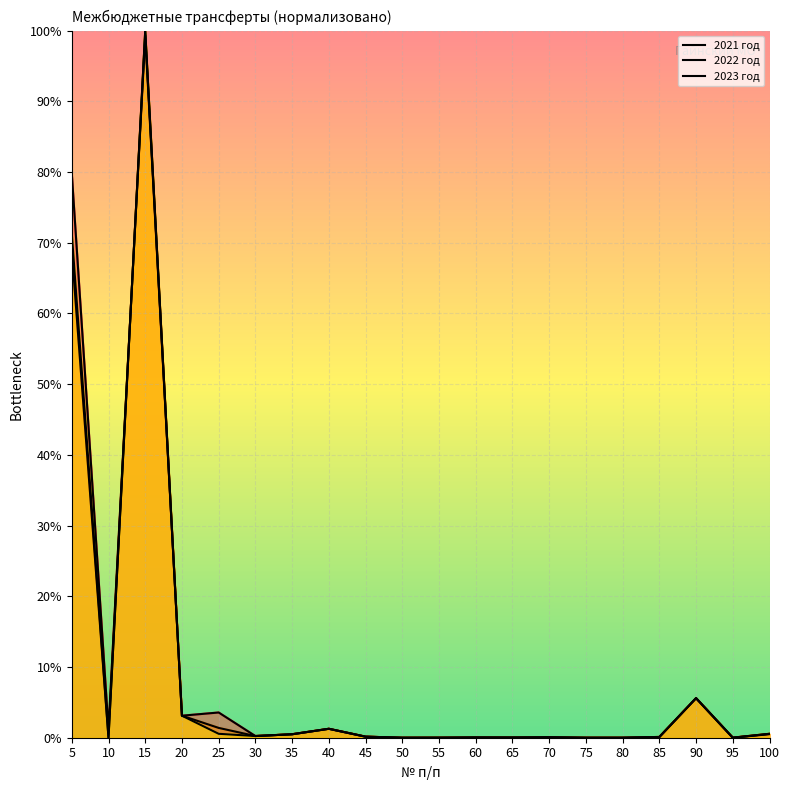

What is the average value of the 2021 год series?

9.8